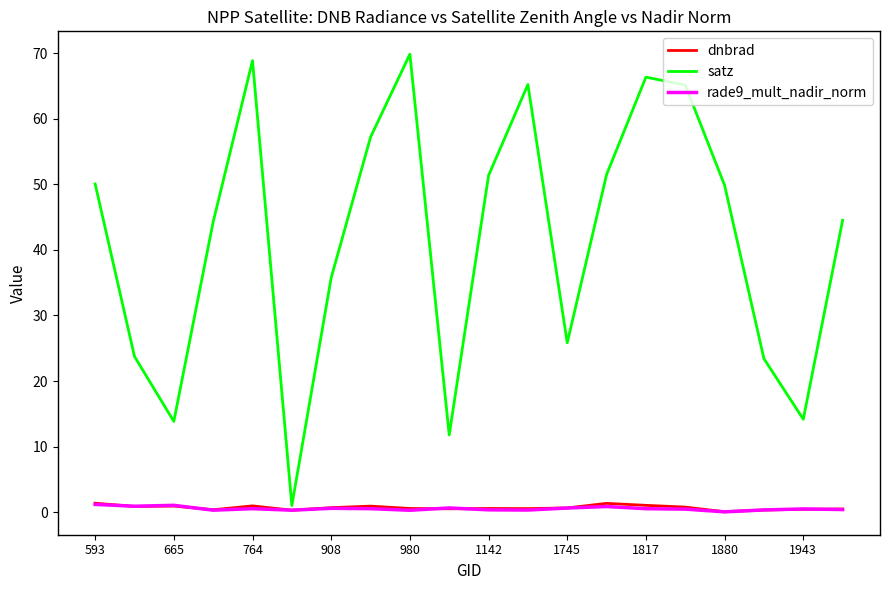

Which series has the largest range (max minus min)?

satz